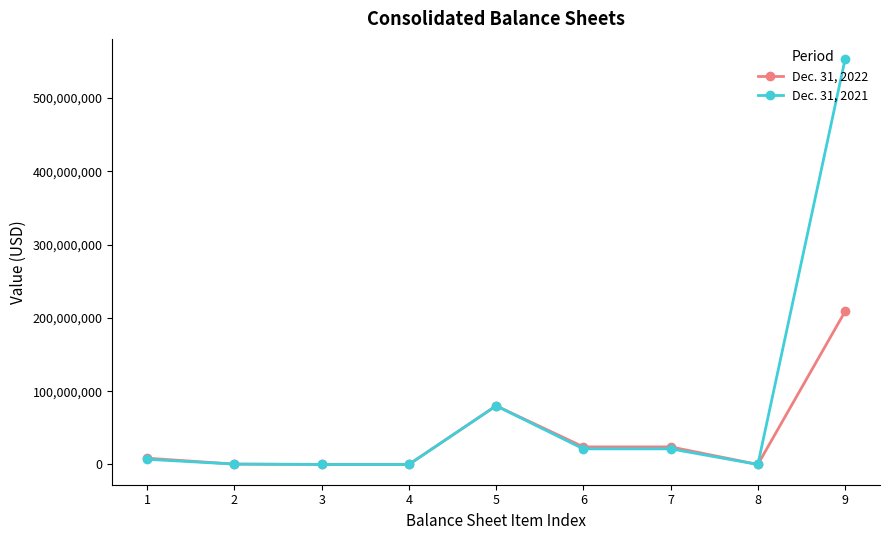

What is the sum of the Dec. 31, 2021 values at 1 and 8?

7038119.0